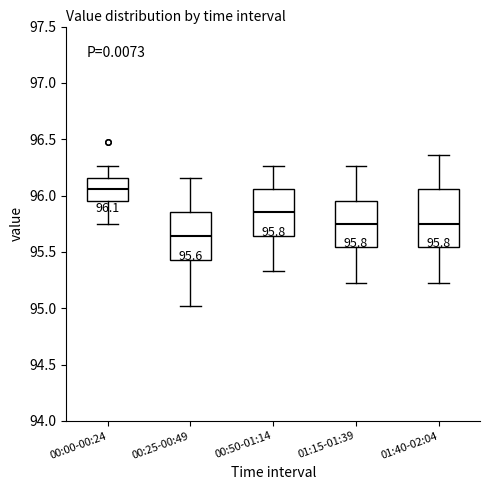

Which box has the lowest median line?

00:25-00:49